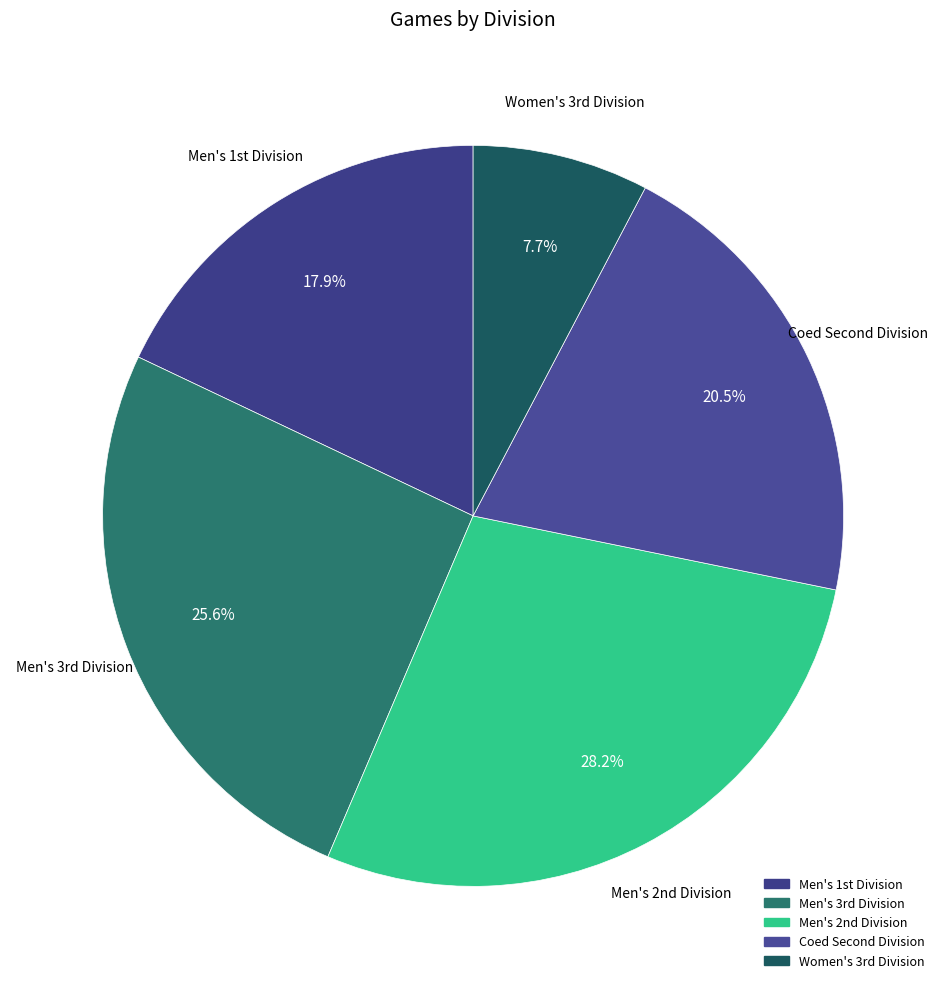

Rank the categories by value from highest to lowest.

Men's 2nd Division, Men's 3rd Division, Coed Second Division, Men's 1st Division, Women's 3rd Division